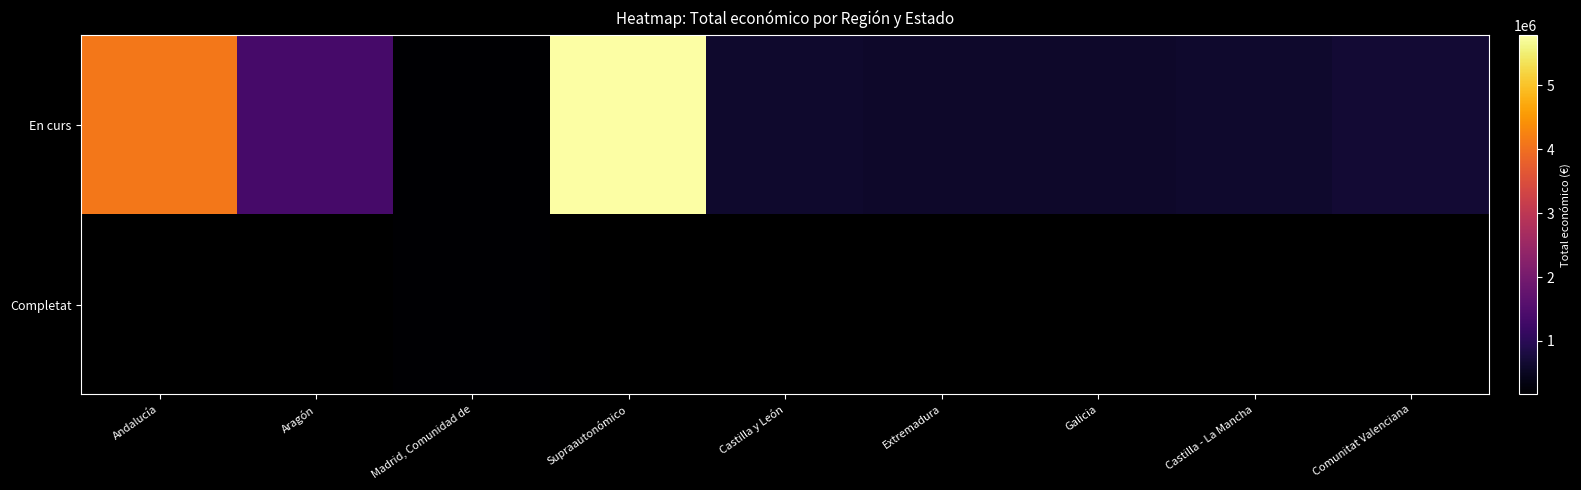

Between Andalucía and Madrid, Comunidad de, which series saw the biggest shift?

En curs